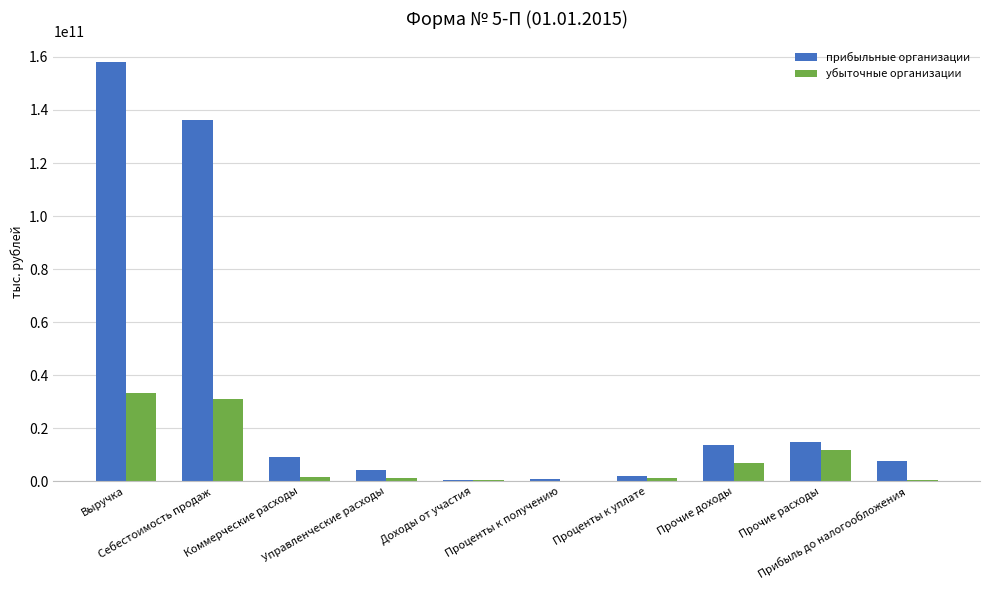

What is the sum of all прибыльные организации values?

347972712208